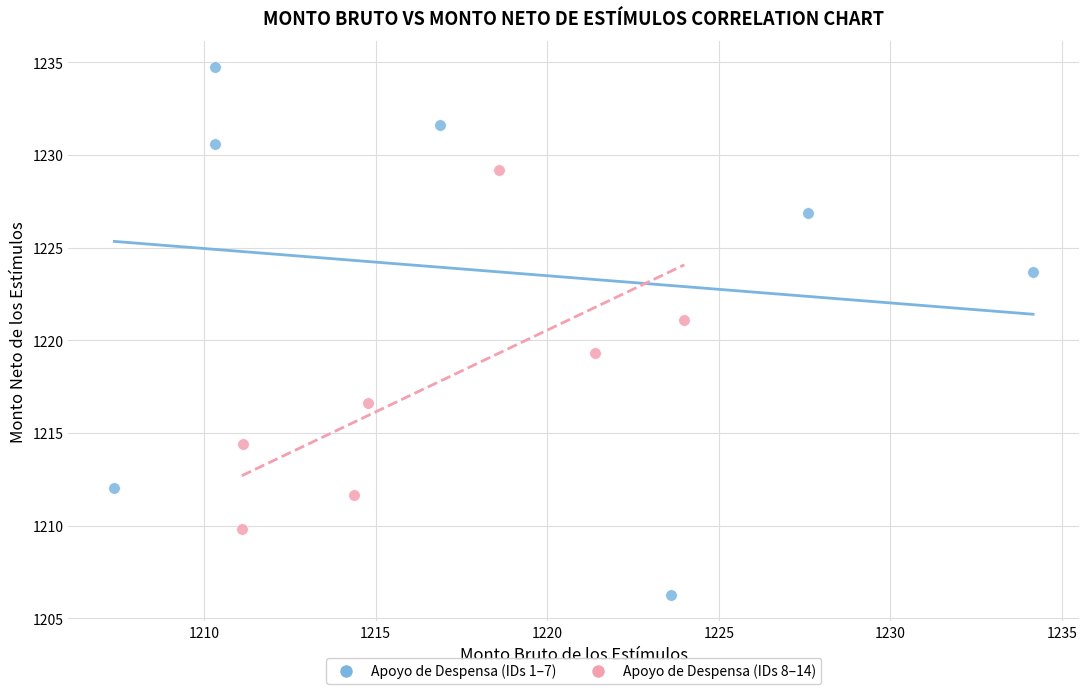

Which series reaches the maximum Y coordinate?

Apoyo de Despensa (IDs 1–7)